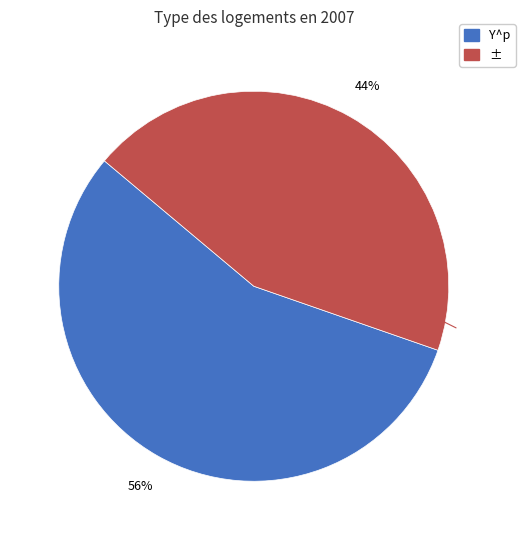

Is it true that Y^p is 56% of the pie?

True